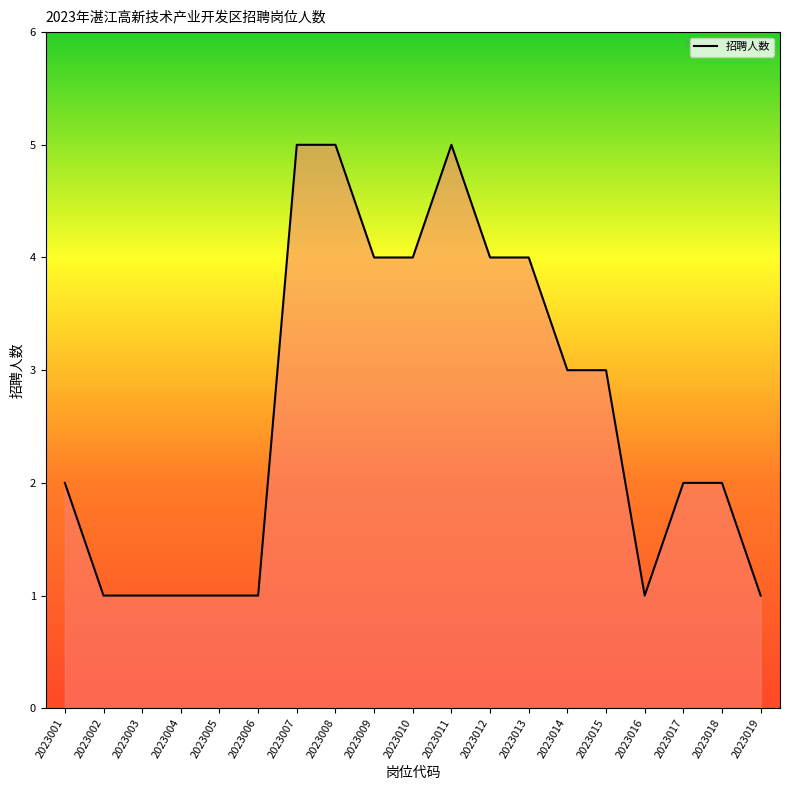

Reading right to left, extract all data points from this chart.

2023019=1	2023018=2	2023017=2	2023016=1	2023015=3	2023014=3	2023013=4	2023012=4	2023011=5	2023010=4	2023009=4	2023008=5	2023007=5	2023006=1	2023005=1	2023004=1	2023003=1	2023002=1	2023001=2